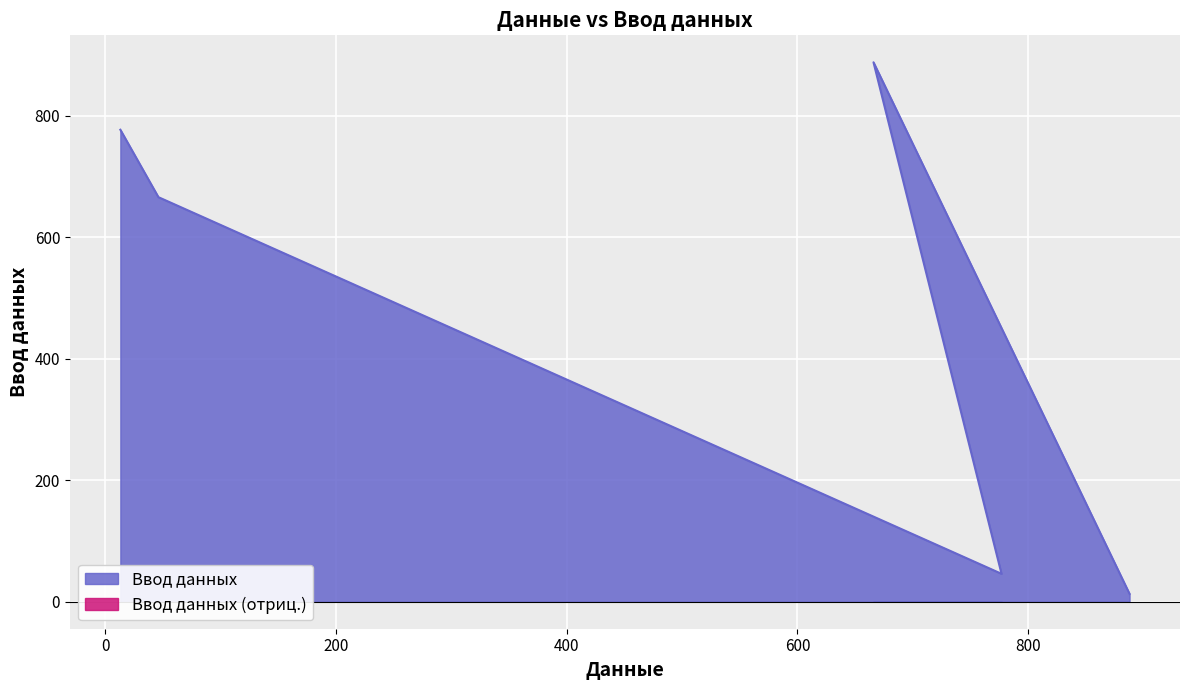

What is the sum of all values?

2390